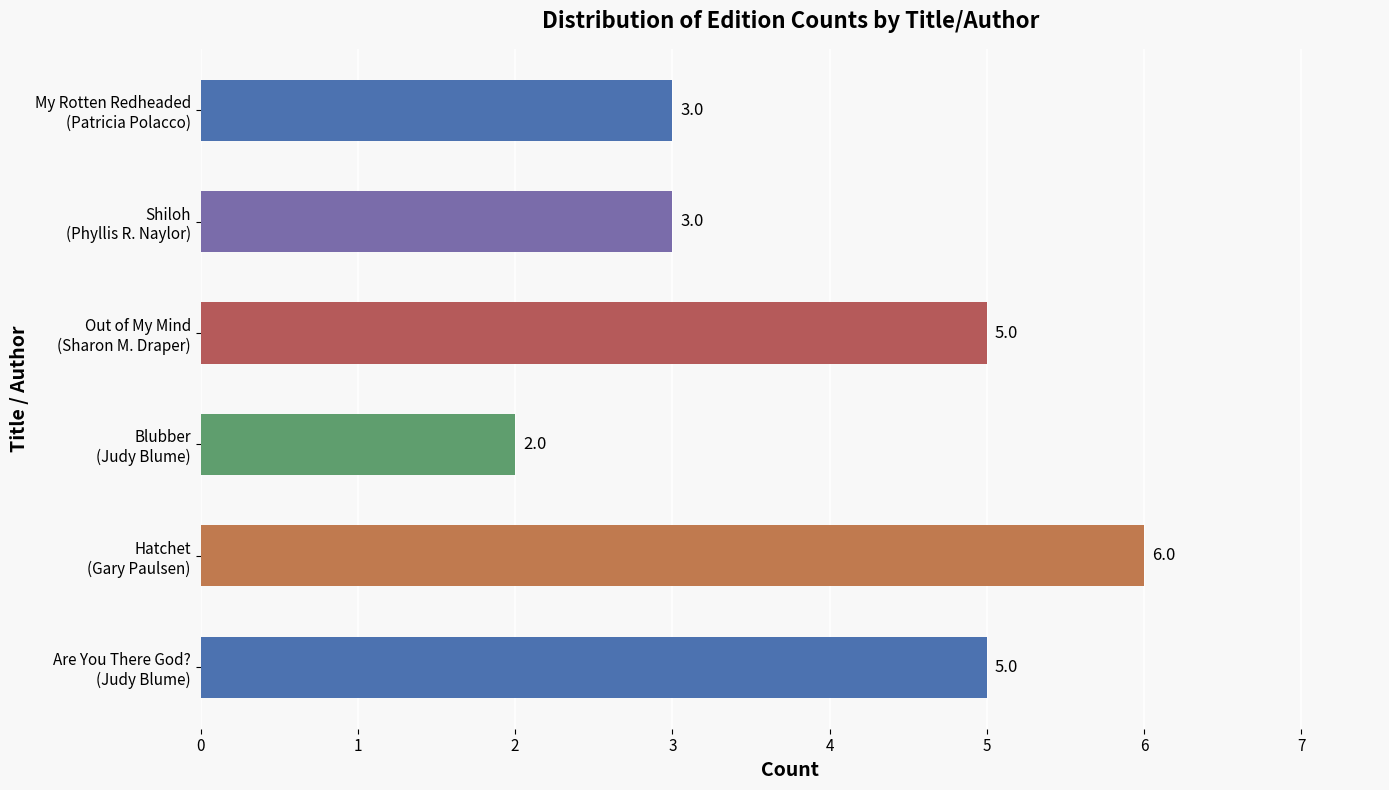

How many values are between 3 and 5?

4